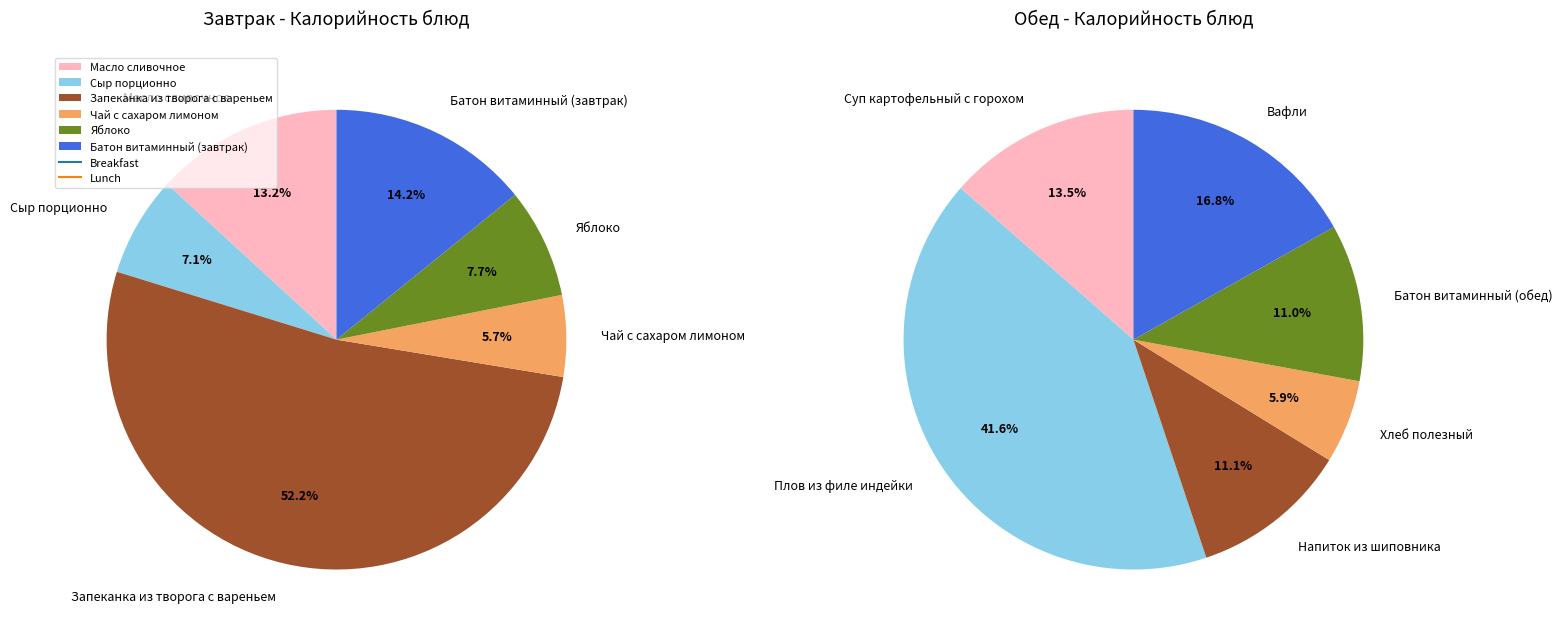

What is the spread (max minus min) of values at 1?

337.0